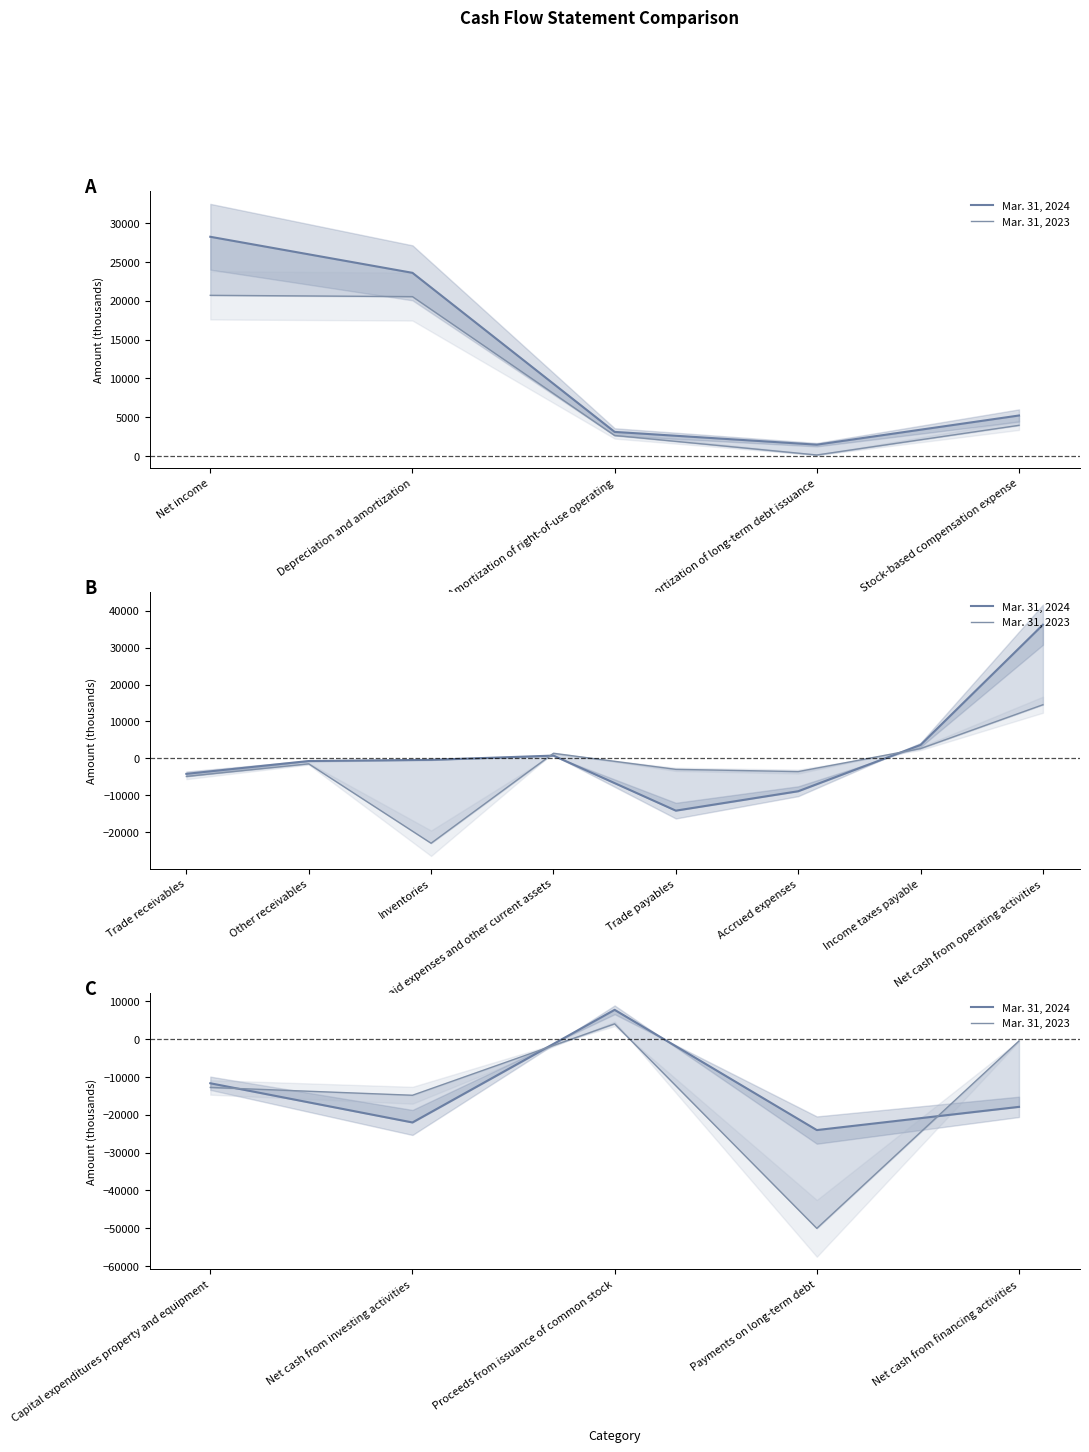

How many values in the Mar. 31, 2023 series exceed -12785?

2